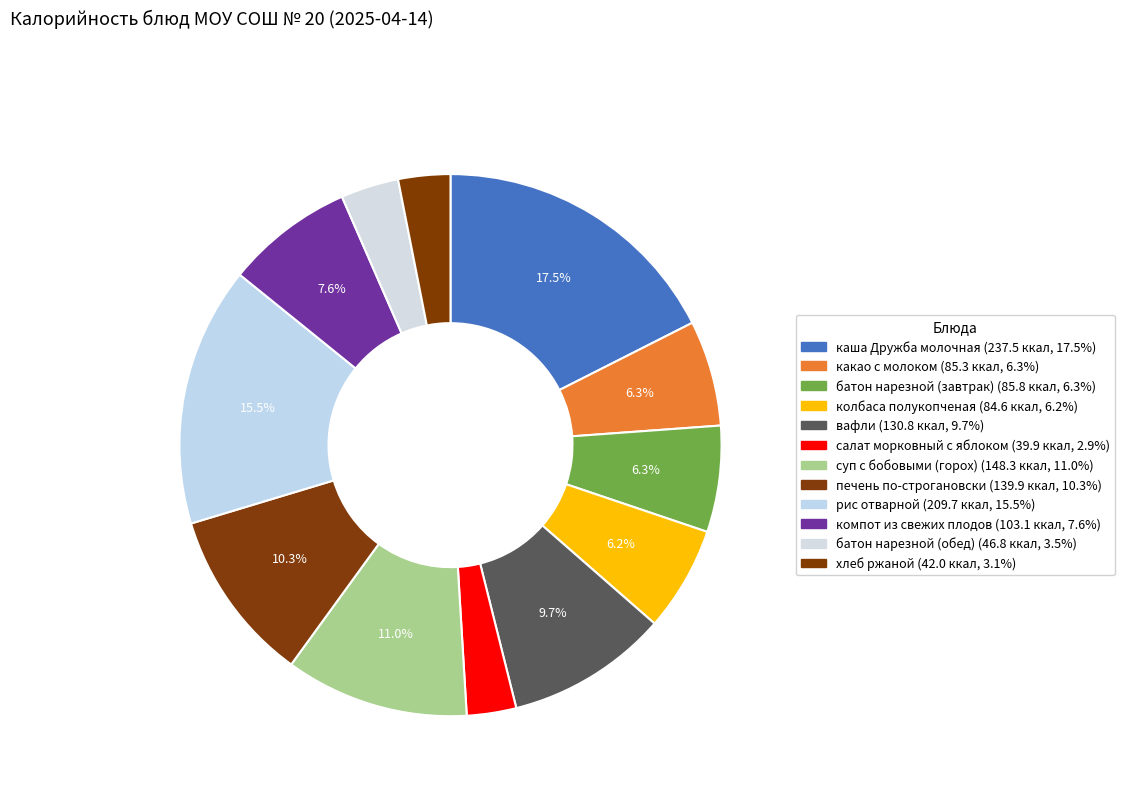

How many segments does this pie chart have?

12